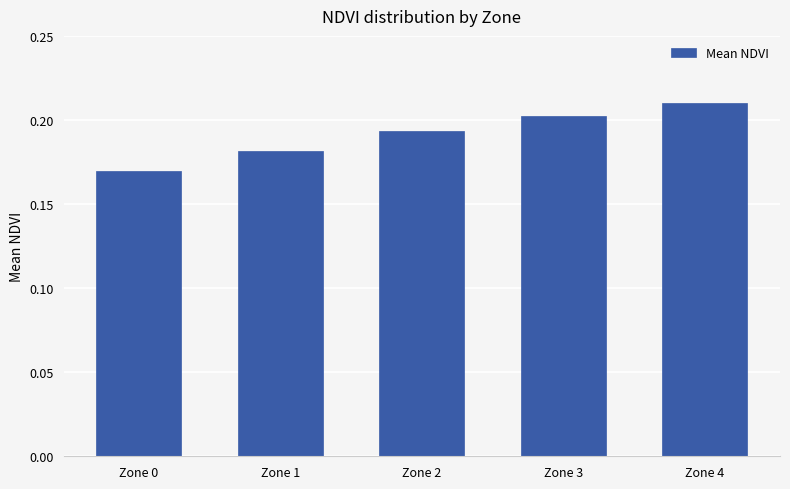

Rank the categories by value from highest to lowest.

Zone 4, Zone 3, Zone 2, Zone 1, Zone 0